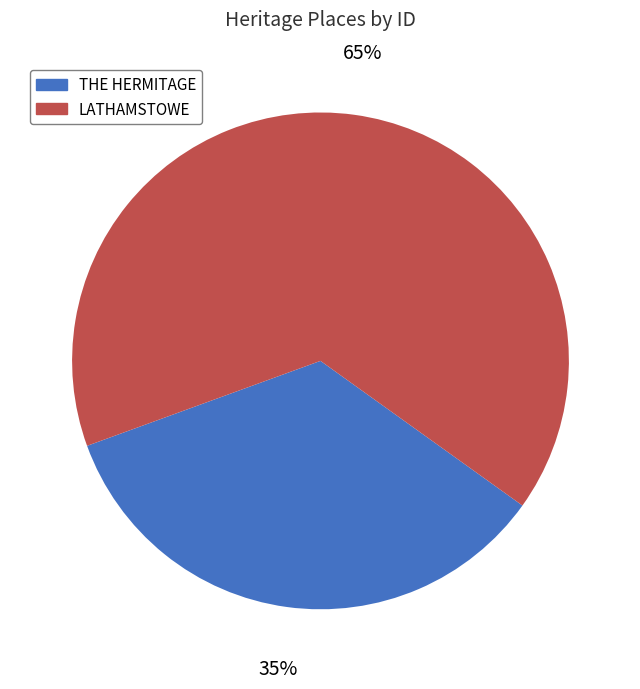

Which has a higher value, LATHAMSTOWE or THE HERMITAGE?

LATHAMSTOWE